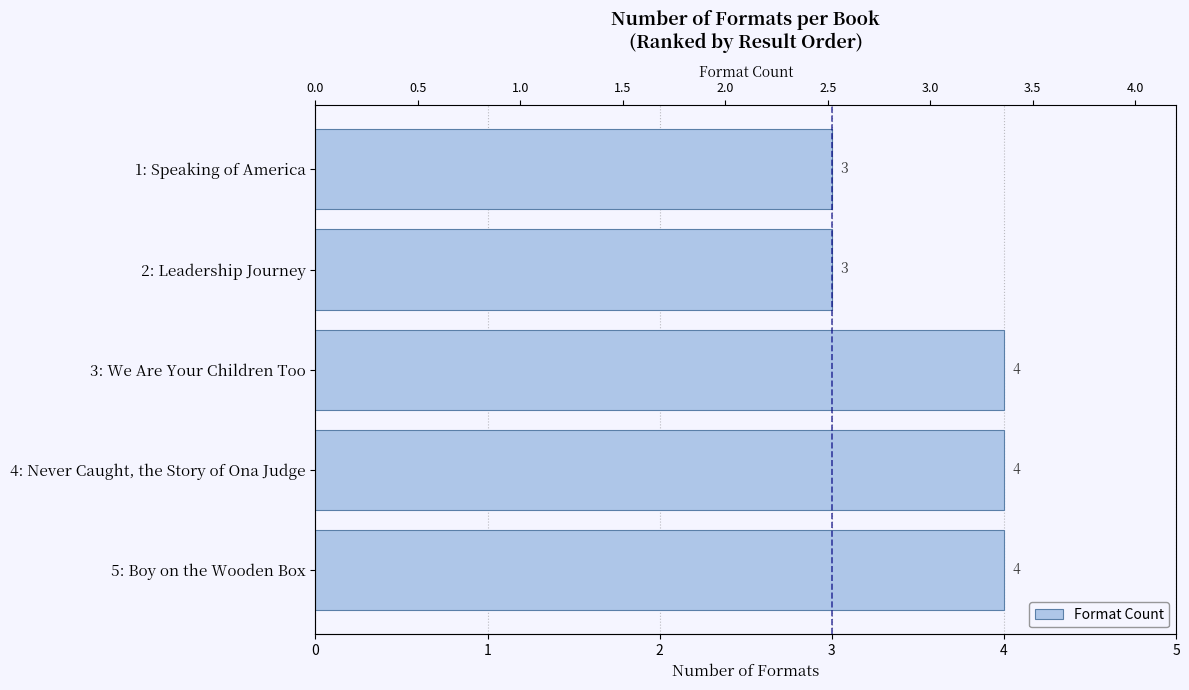

Which has a higher value, 4: Never Caught, the Story of Ona Judge or 5: Boy on the Wooden Box?

4: Never Caught, the Story of Ona Judge